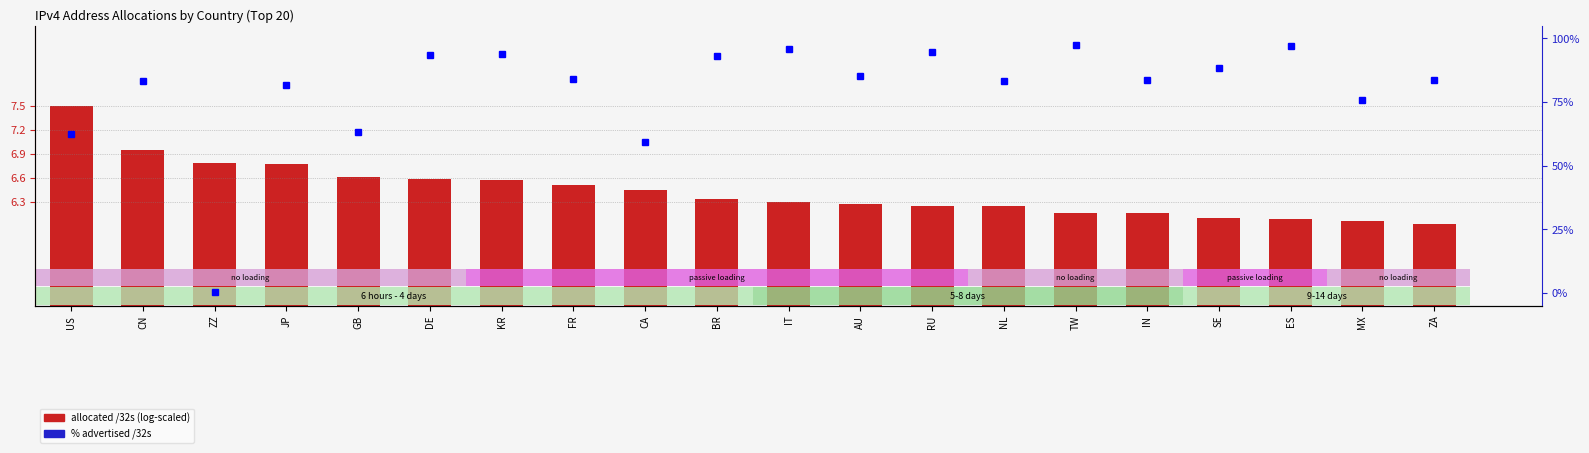

What is the label of the 13th bar from the right?

FR